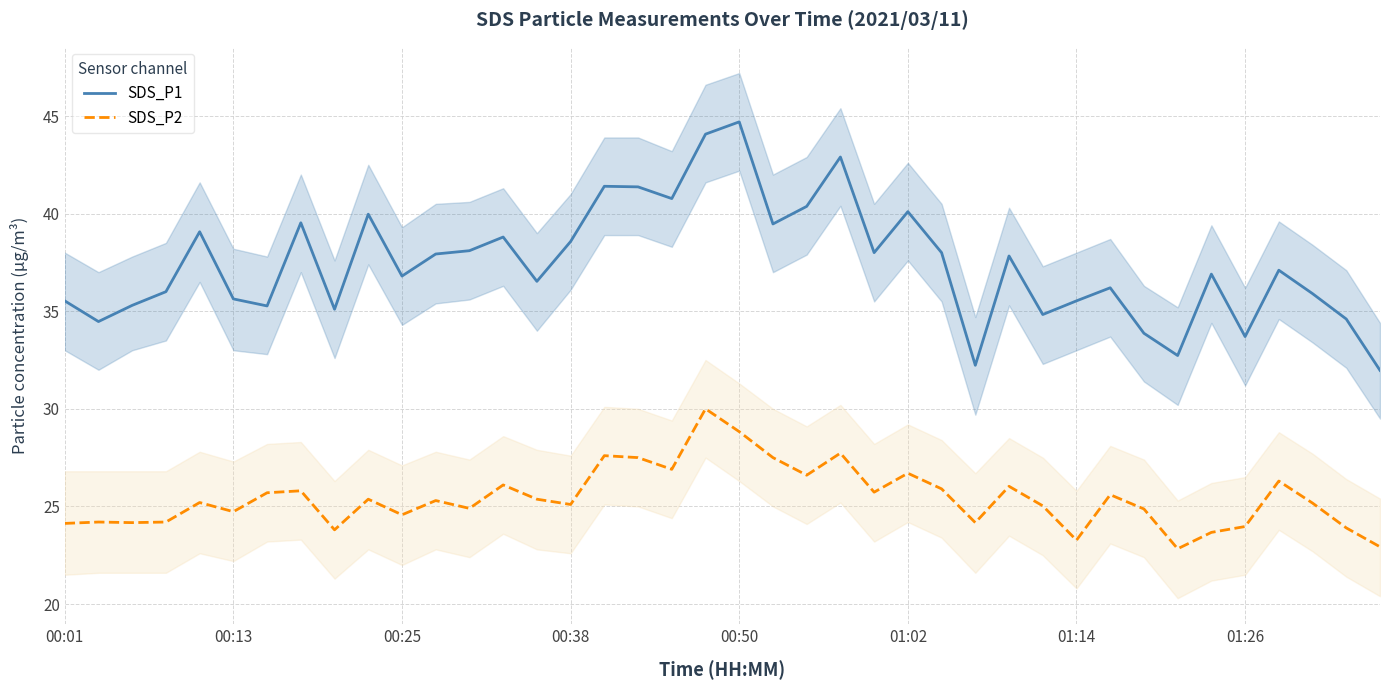

How many interior local peaks does the SDS_P1 series have?

12